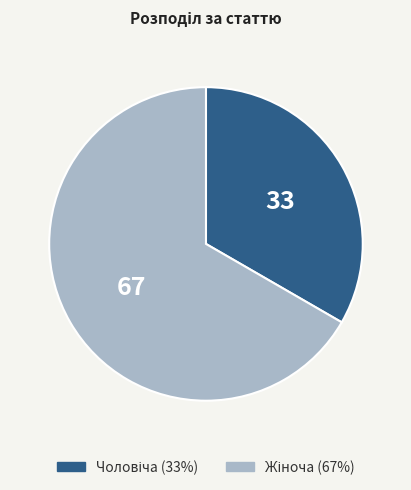

Is there any slice that represents more than half of the pie?

Yes